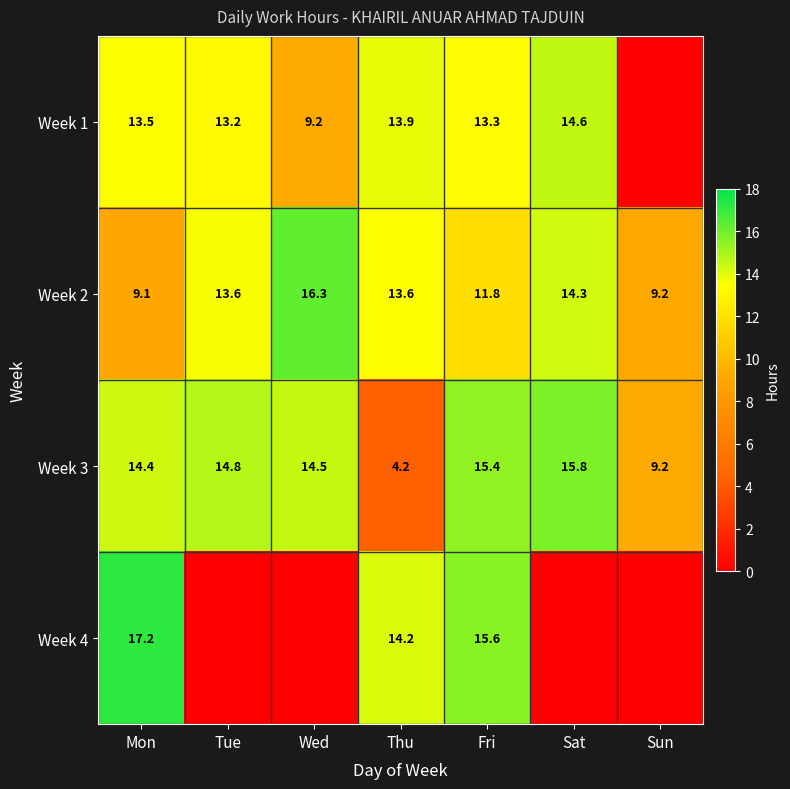

Which series changed the most between Mon and Sat?

Week 4